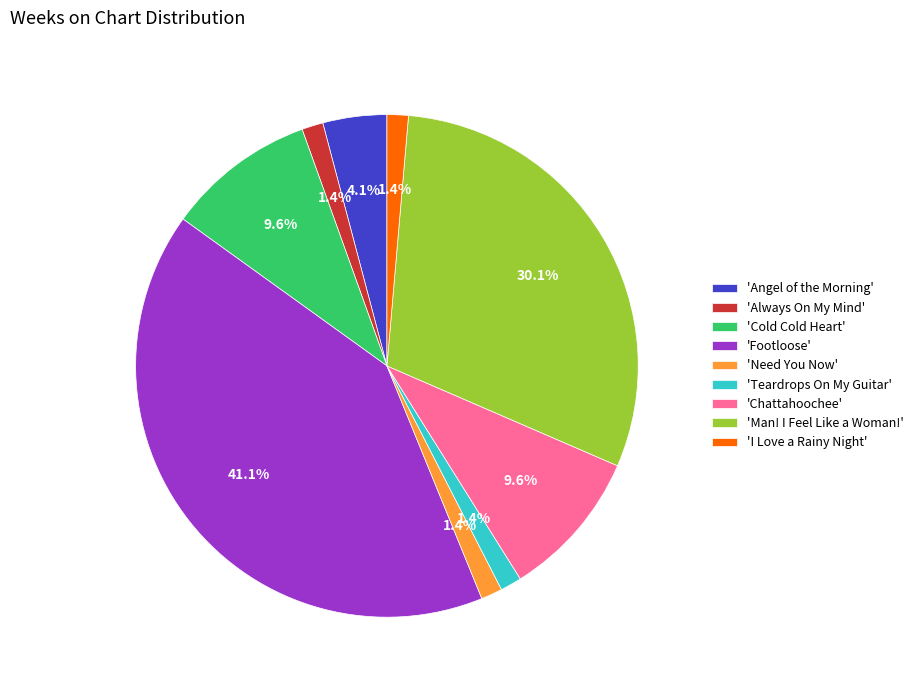

Between 'I Love a Rainy Night' and 'Footloose', which is larger?

'Footloose'